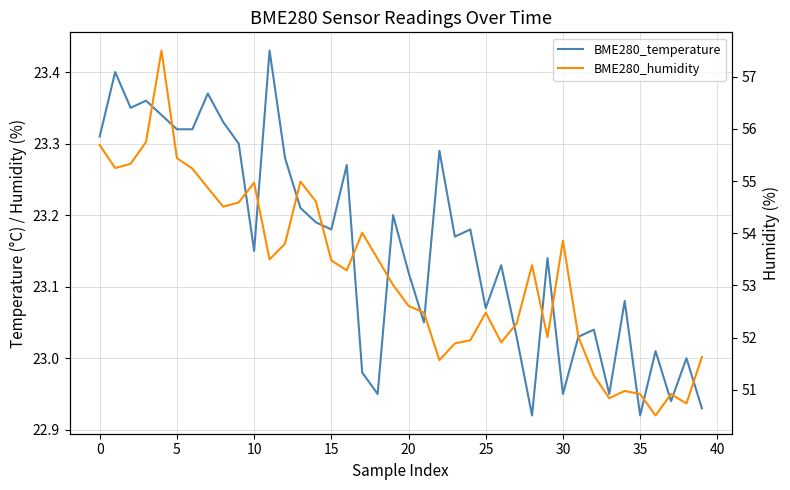

Which series has the widest spread of values?

BME280_humidity